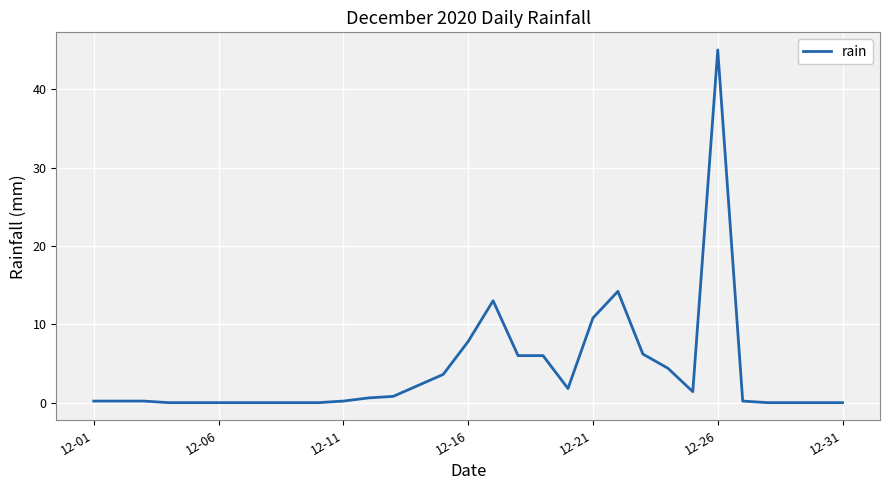

What is the maximum value shown in the chart?

45.0